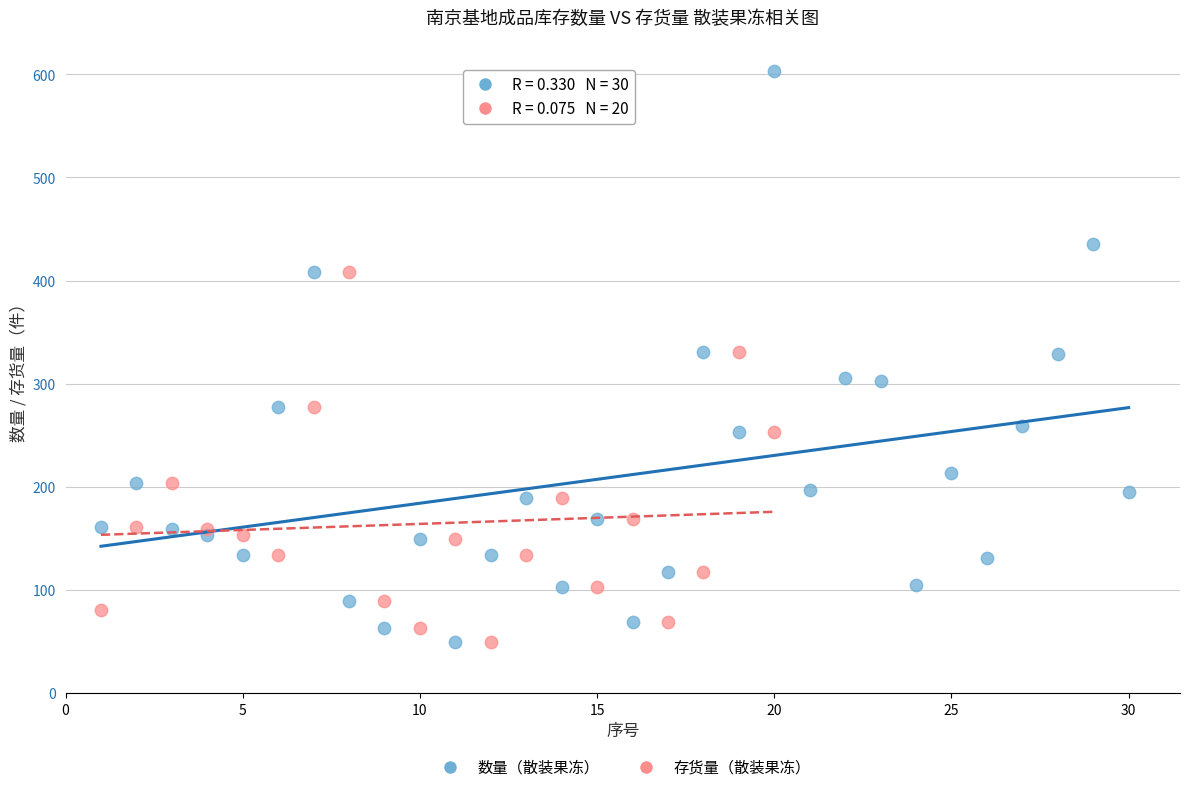

What are all the series names shown in the legend?

数量（散装果冻）, 存货量（散装果冻）